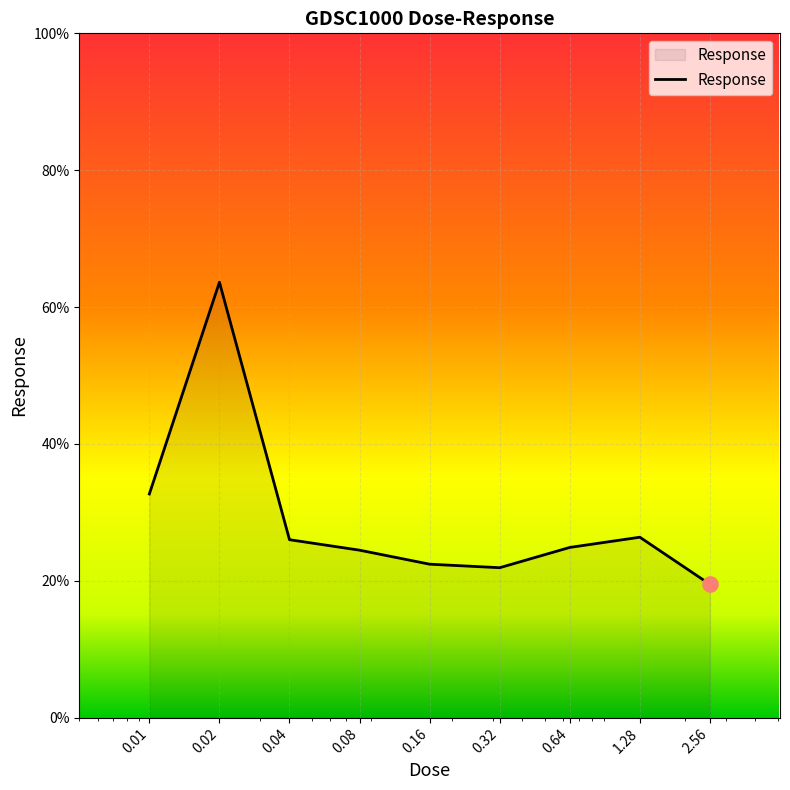

What is the minimum value shown in the chart?

19.5